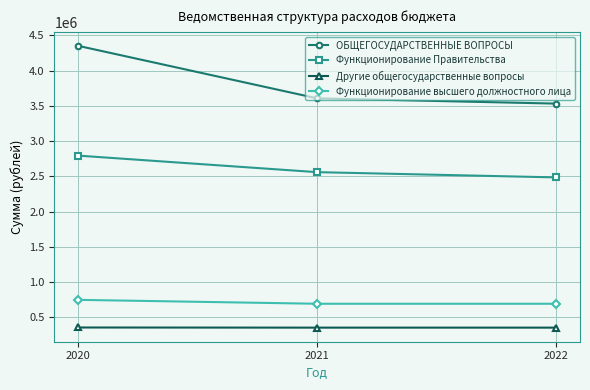

Which series has the widest spread of values?

ОБЩЕГОСУДАРСТВЕННЫЕ ВОПРОСЫ